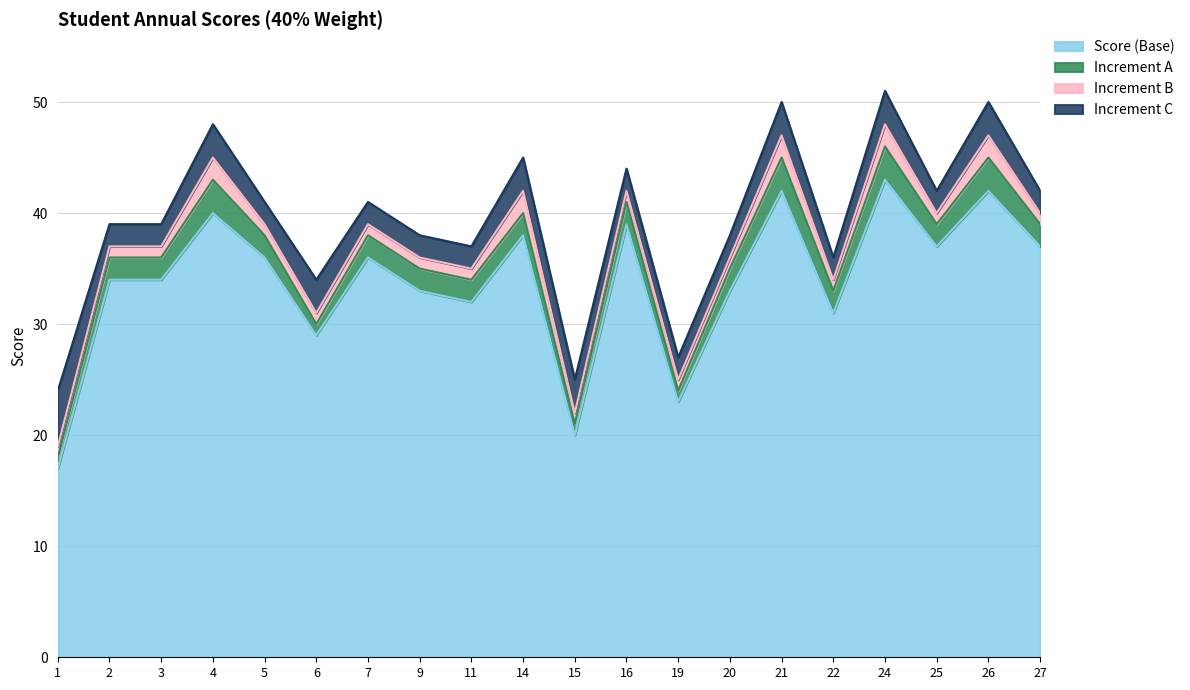

Which series has the largest range (max minus min)?

Score (Base)